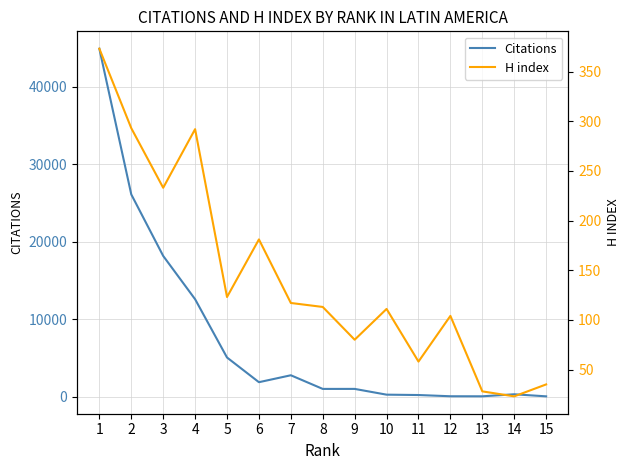

What is the difference between the maximum and second lowest values in the H index series?

345